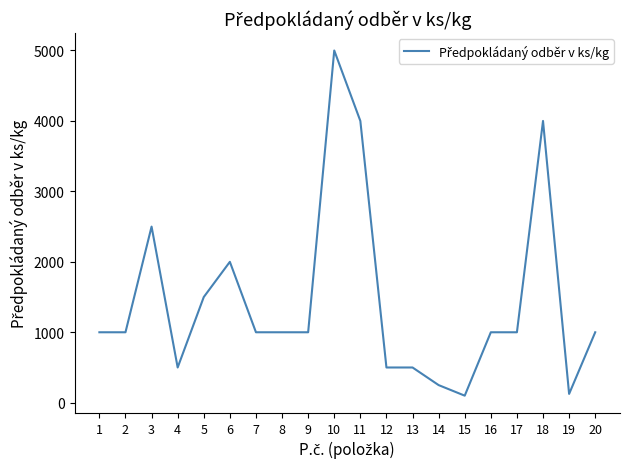

Is it true that the value at 20 is 1000?

True